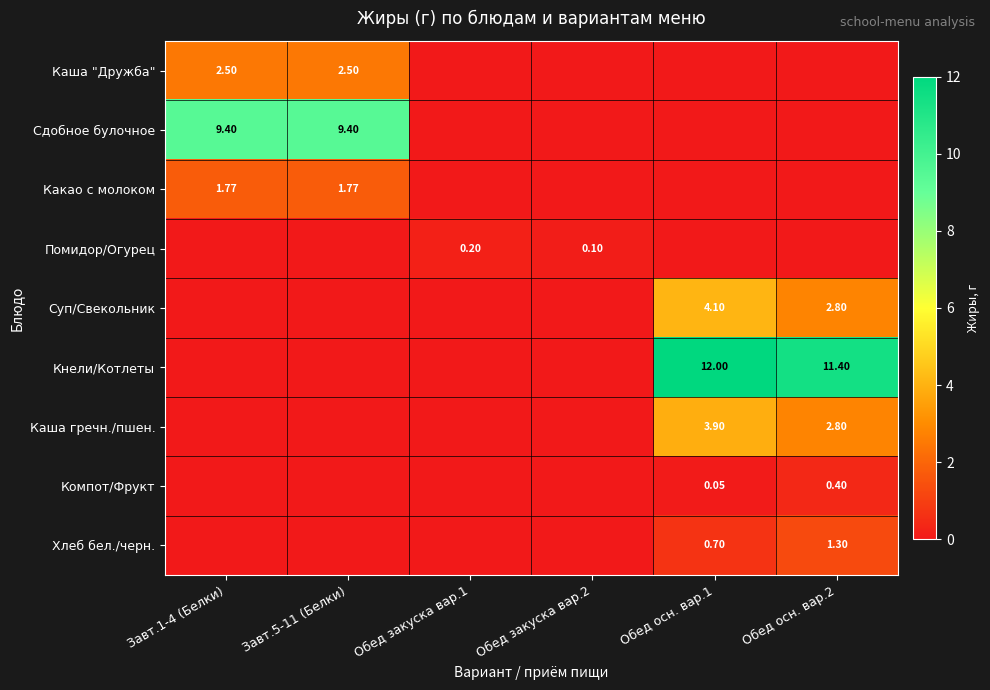

Rank the series by their maximum value, from highest to lowest.

Кнели/Котлеты, Сдобное булочное, Суп/Свекольник, Каша гречн./пшен., Каша "Дружба", Какао с молоком, Хлеб бел./черн., Компот/Фрукт, Помидор/Огурец